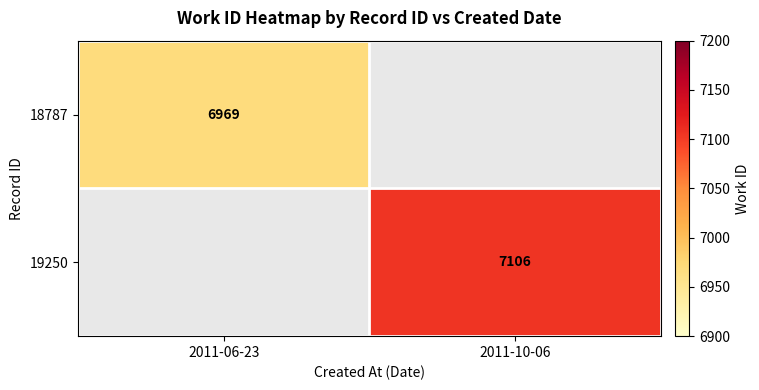

Is the value of 18787 at 2011-06-23 greater than the value of 19250 at 2011-10-06?

No